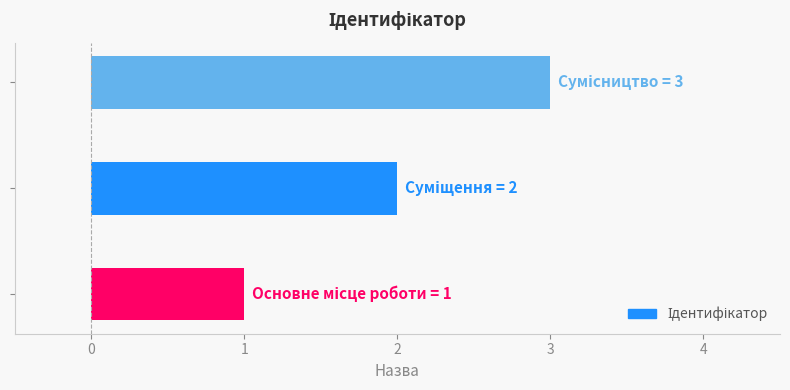

What is the greatest value displayed?

3